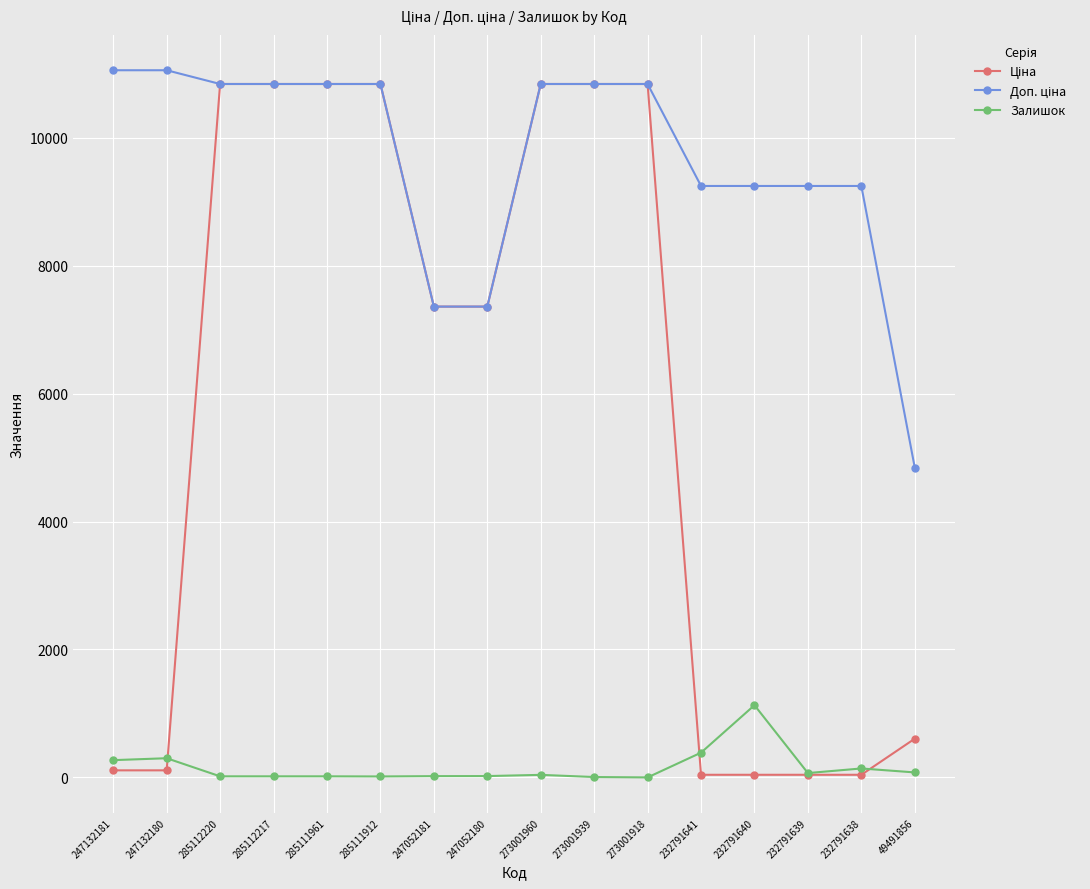

True or false: Залишок has a value of 6.0 at 273001939.

True